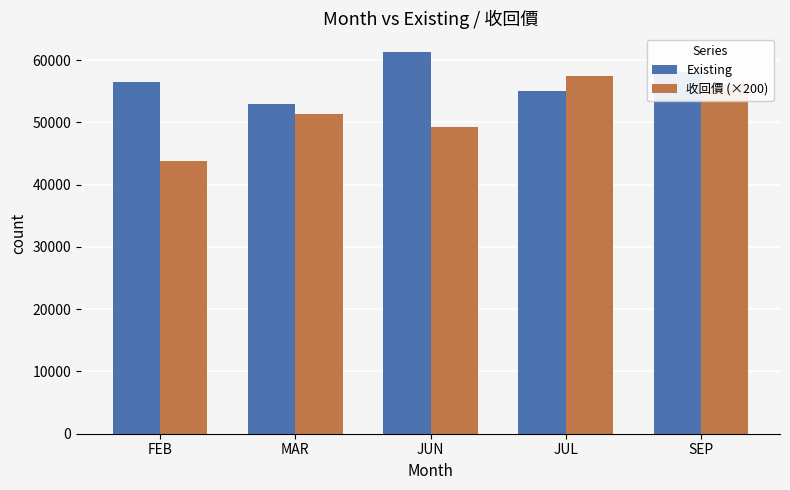

Between MAR and JUL, which series saw the biggest shift?

收回價 (×200)